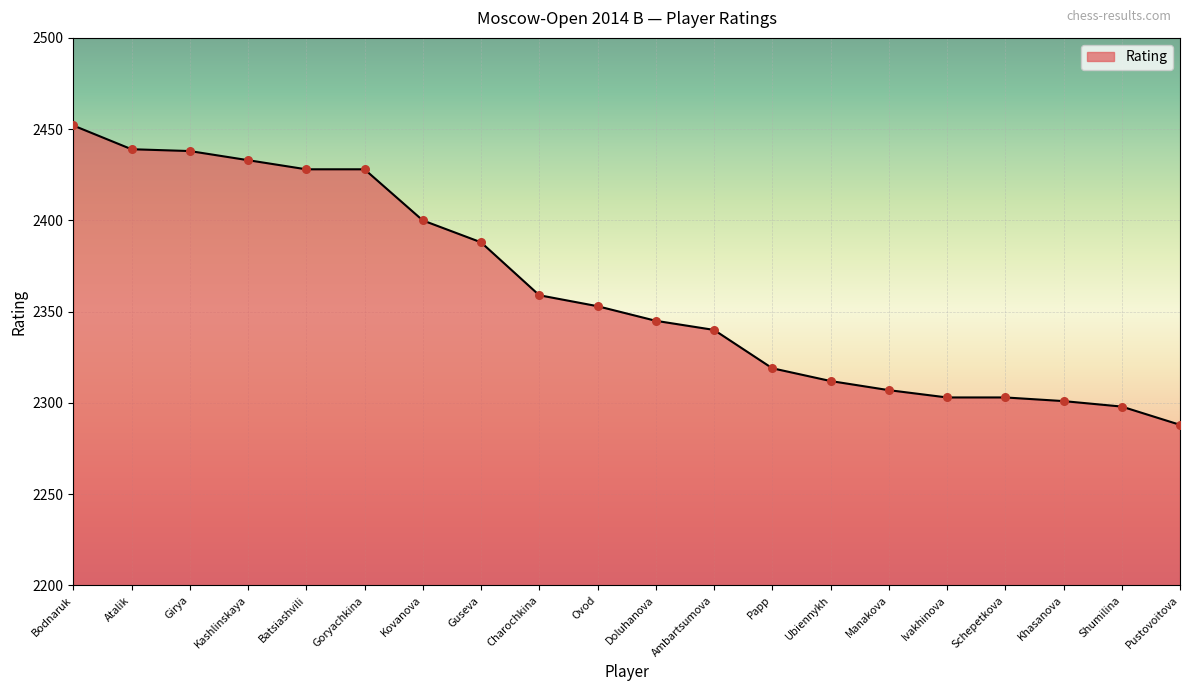

What is the ratio of the value at Ambartsumova to the value at Atalik?

1.0